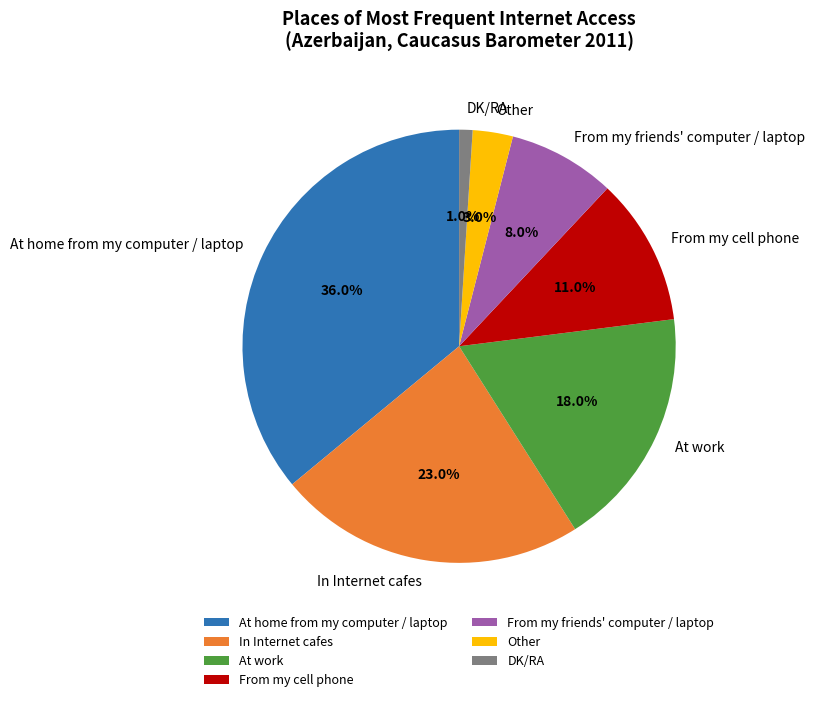

Combined, what portion of the pie is DK/RA and From my cell phone?

12.0%